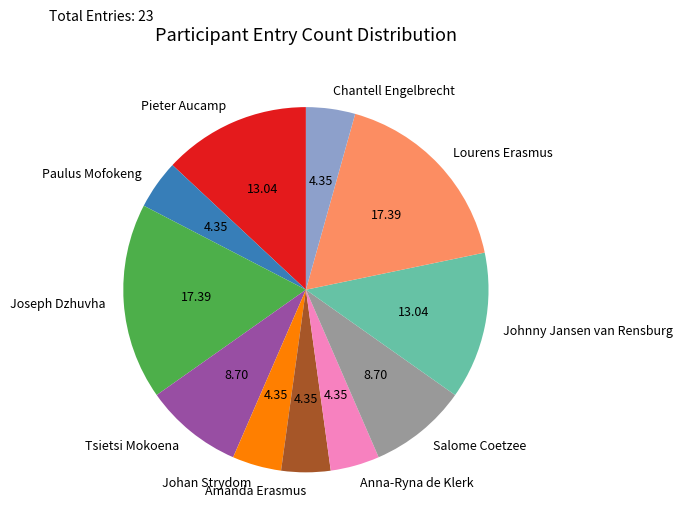

How many segments does this pie chart have?

11